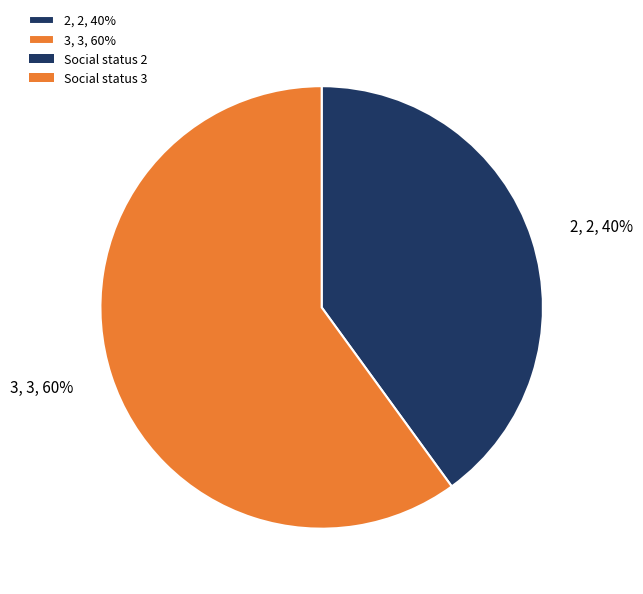

Which category has the biggest portion of the pie?

3, 3, 60%